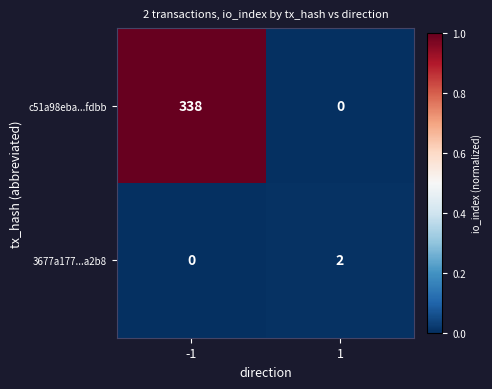

List the series in order of their peak value, highest first.

c51a98eba...fdbb, 3677a177...a2b8